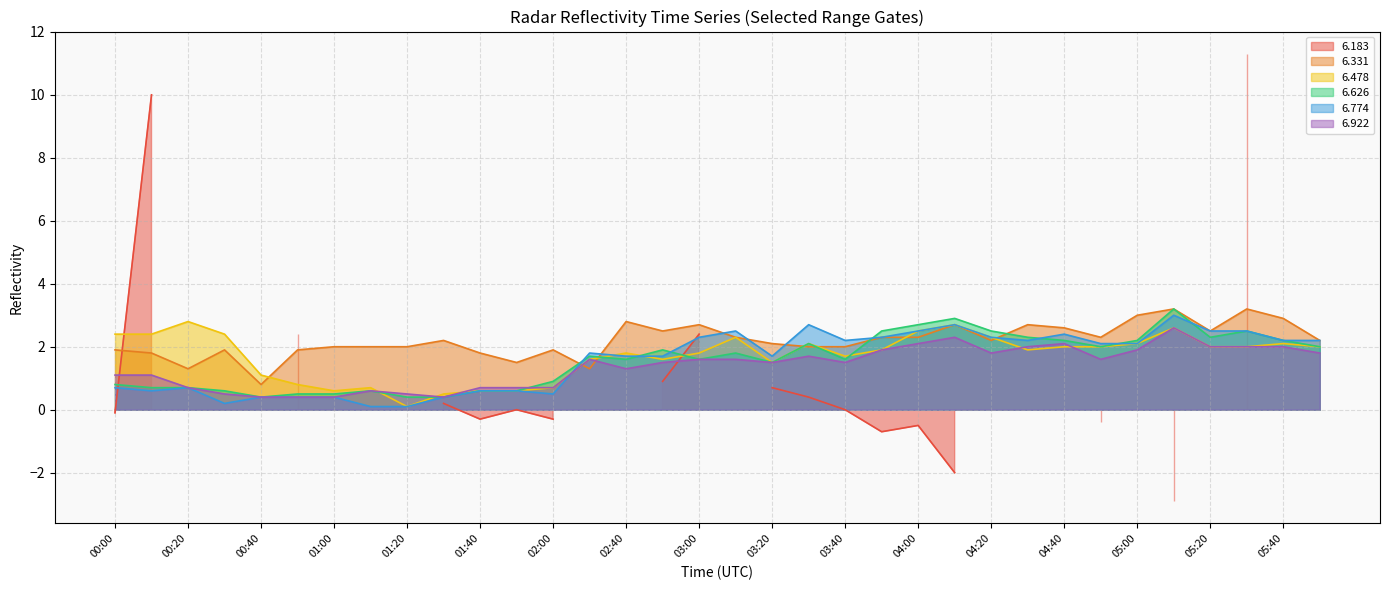

True or false:   6.922 has a value of 1.6 at 03:00.

True